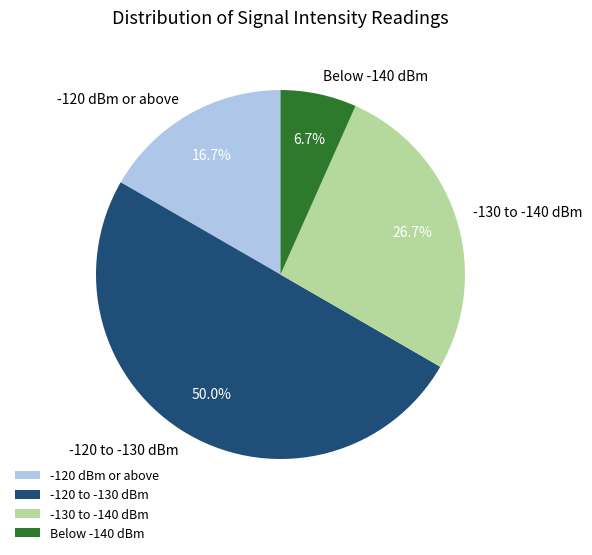

Approximately how many times larger is the value at -130 to -140 dBm compared to -120 dBm or above?

1.6